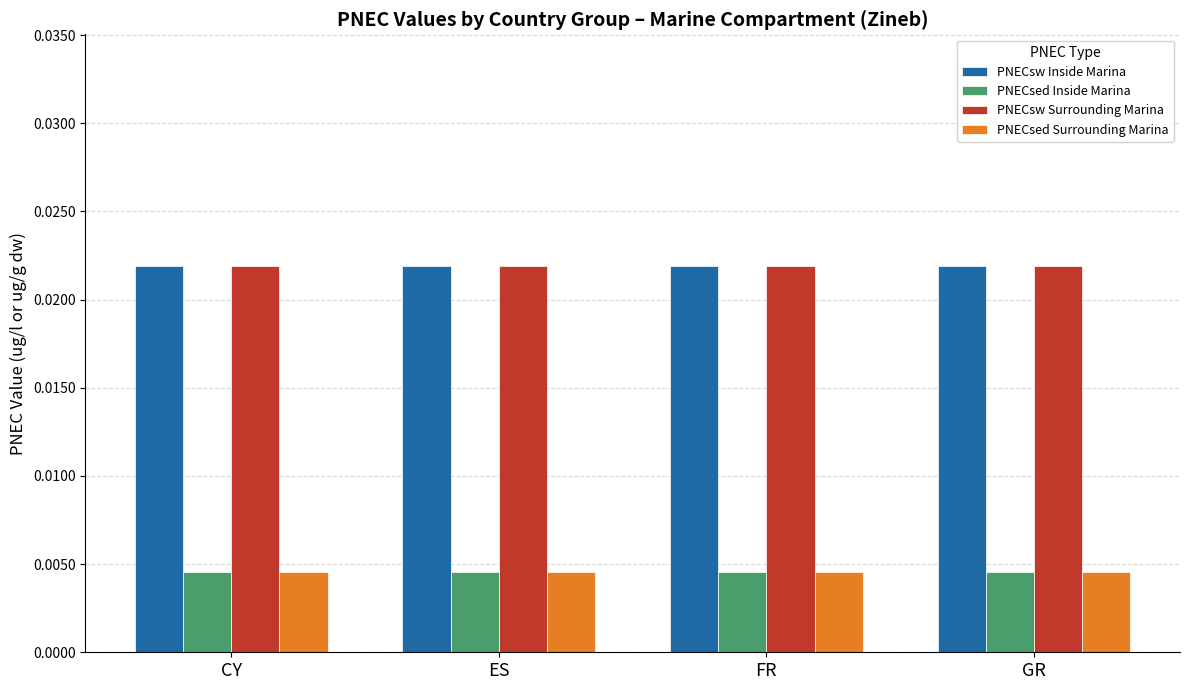

At how many categories does at least one series exceed 0?

4